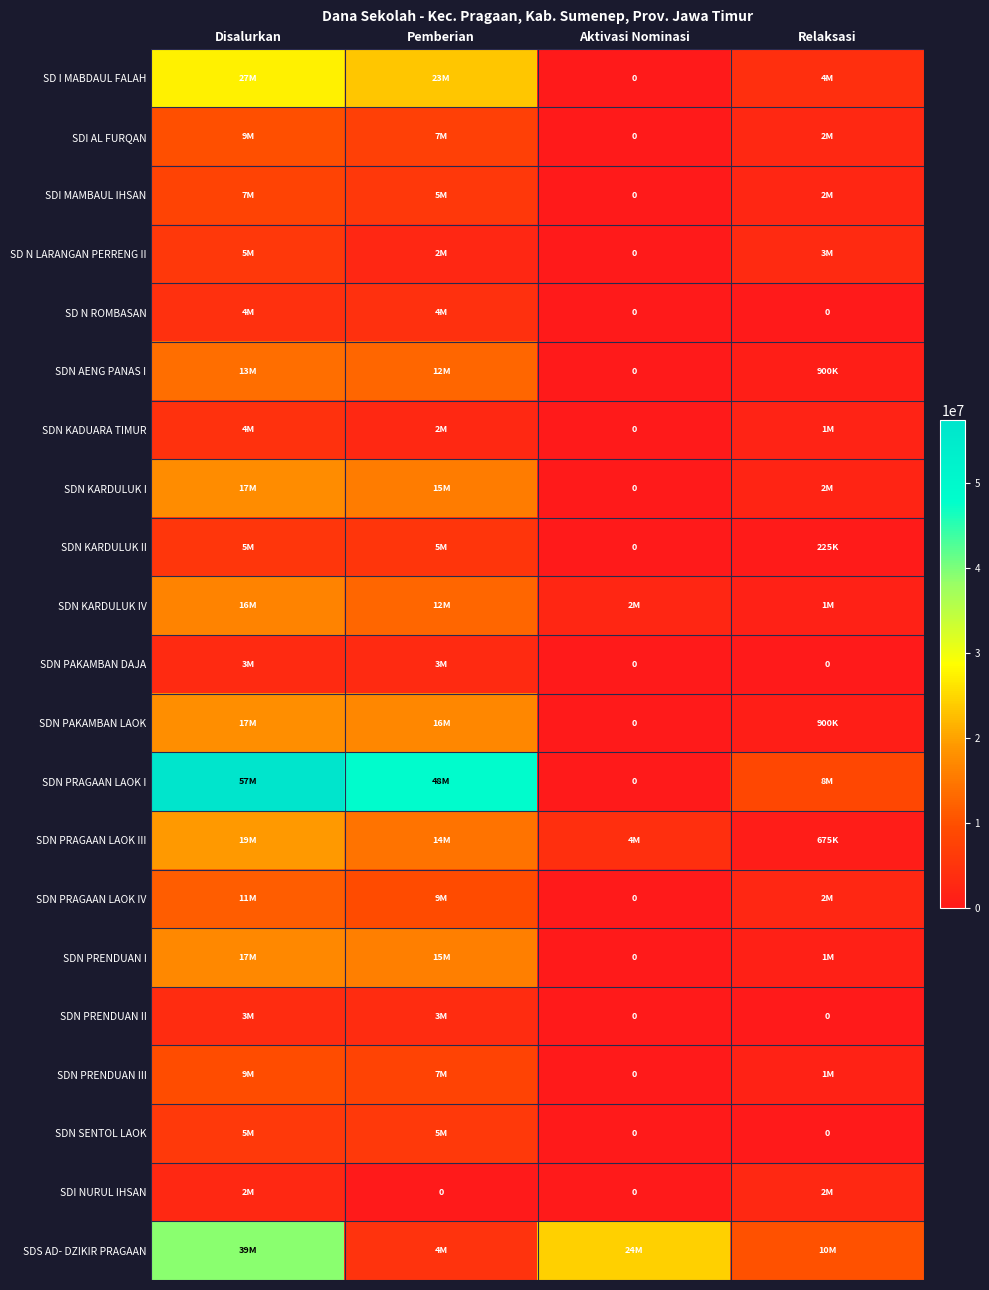

The SDN PRENDUAN I series shows 1125000 at Relaksasi. True or false?

True